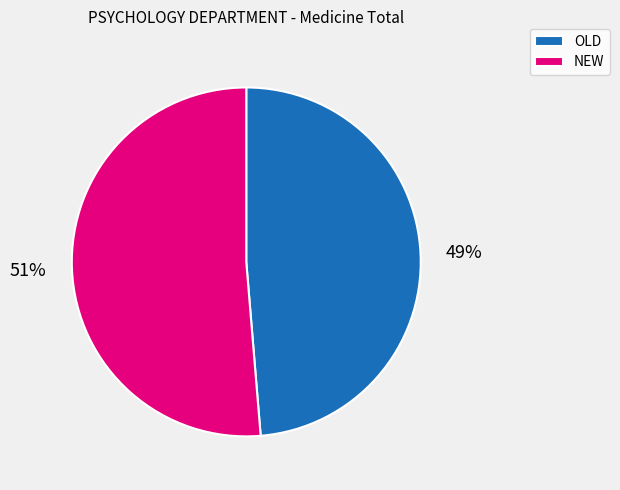

Which slice is the smallest?

OLD